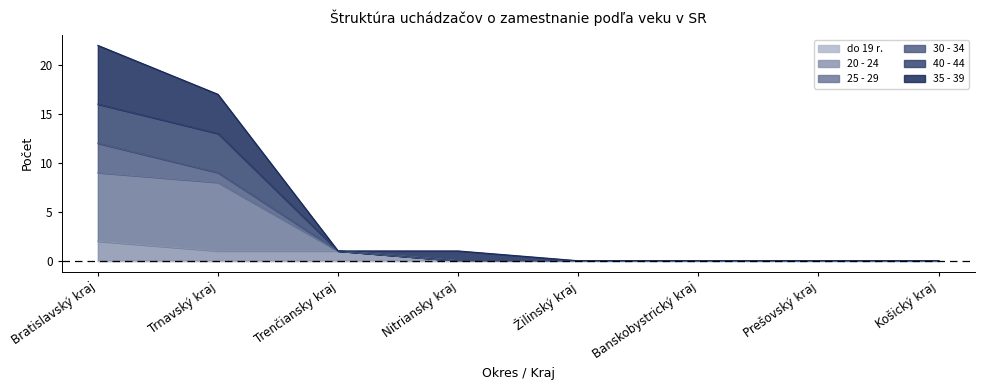

The 40 - 44 series shows 9 at Prešovský kraj. True or false?

False